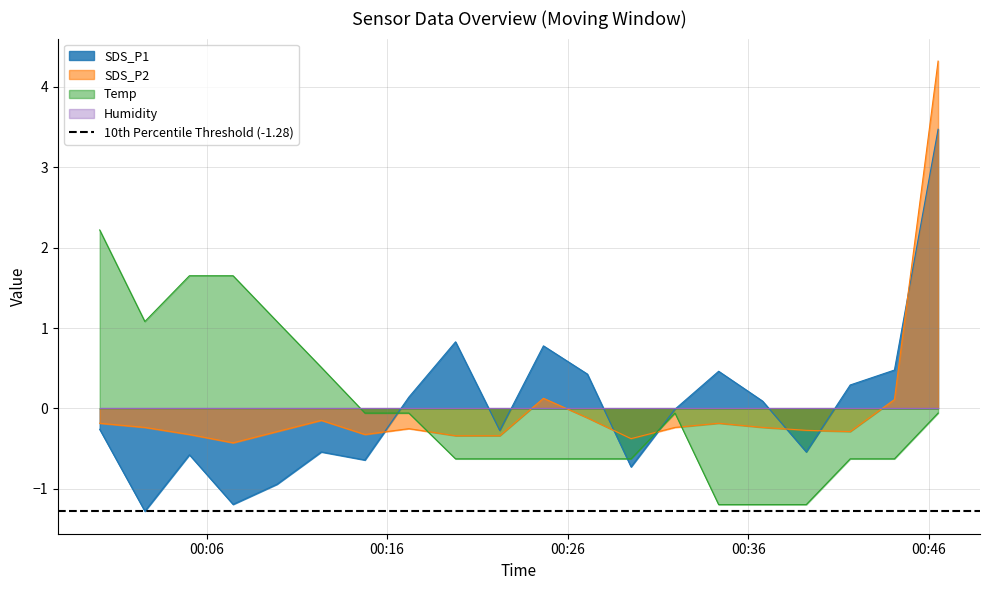

True or false: SDS_P1 and Temp cross at least once.

True